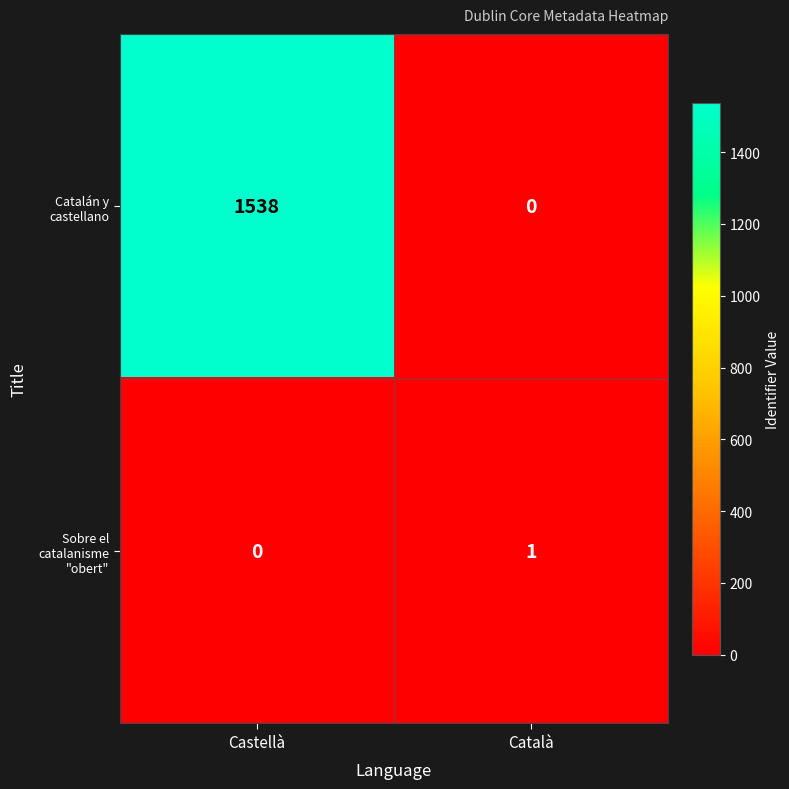

Reading left to right, what are all the values shown in this chart?

Catalán y castellano: Castellà=1538	Català=0
Sobre el catalanisme "obert": Castellà=0	Català=1